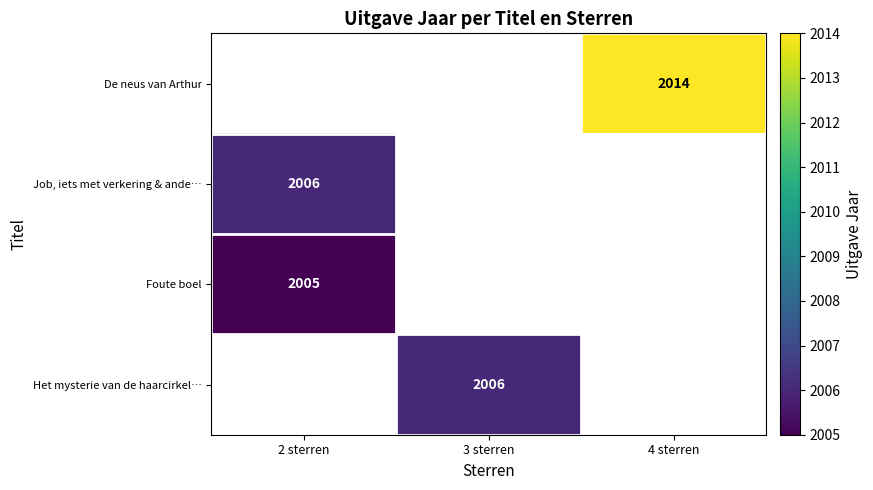

Is it true that De neus van Arthur equals 3324.1 at 4 sterren?

False